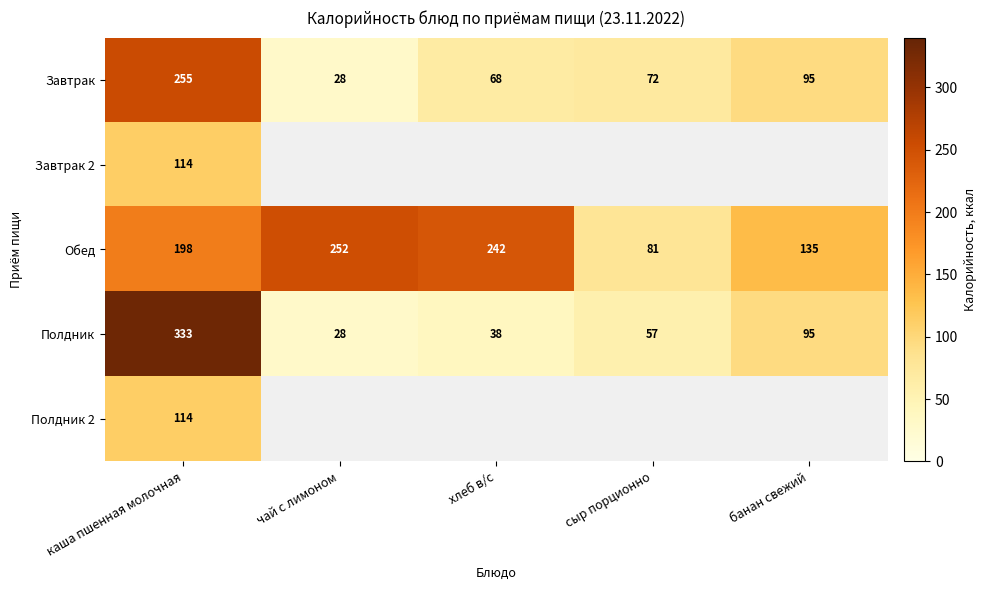

At how many categories does at least one series exceed 68?

5